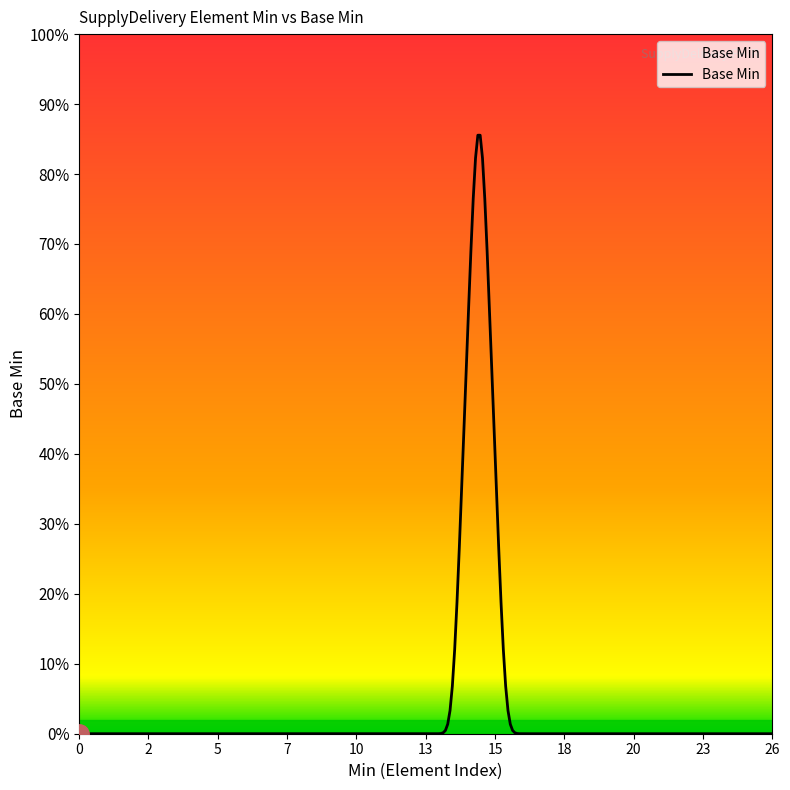

Does the chart display data point markers on the line(s)?

No